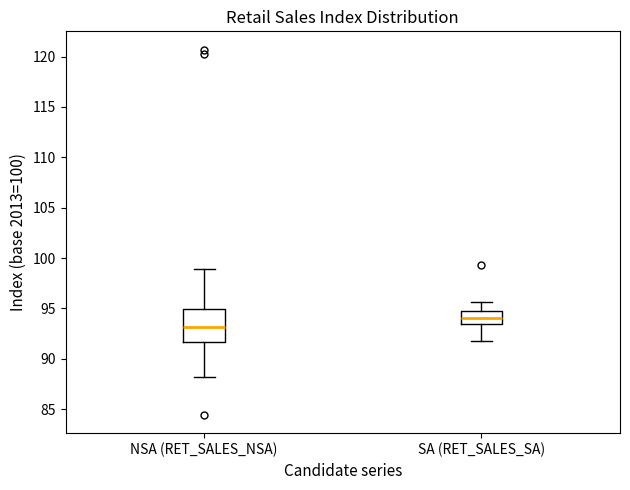

Reading left to right, transcribe this box plot: for each box, give where its median line is, the range the box spans, and where its two whiskers end, as read against the y-axis. The values are not printed on the chart, so give them approximately, as read against the axis.

NSA (RET_SALES_NSA): median 93.0, box 91.5 to 95.0, whiskers 88.0 to 99.0
SA (RET_SALES_SA): median 94.0, box 93.5 to 94.5, whiskers 91.5 to 95.5